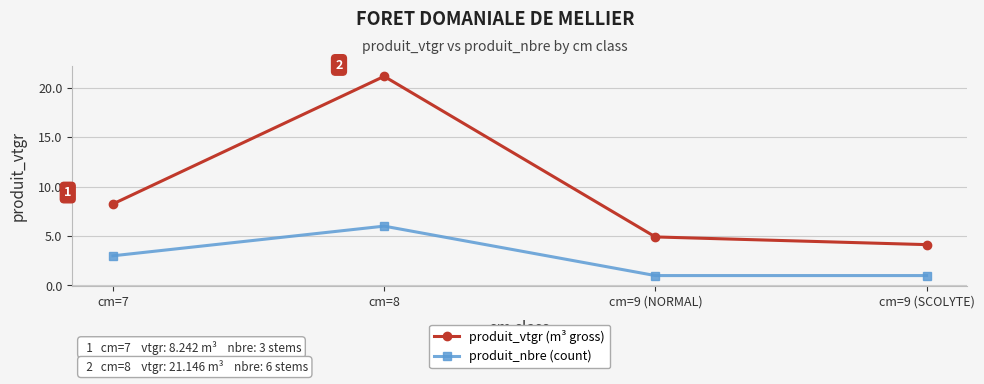

What is the spread (max minus min) of values at cm=8?

15.1